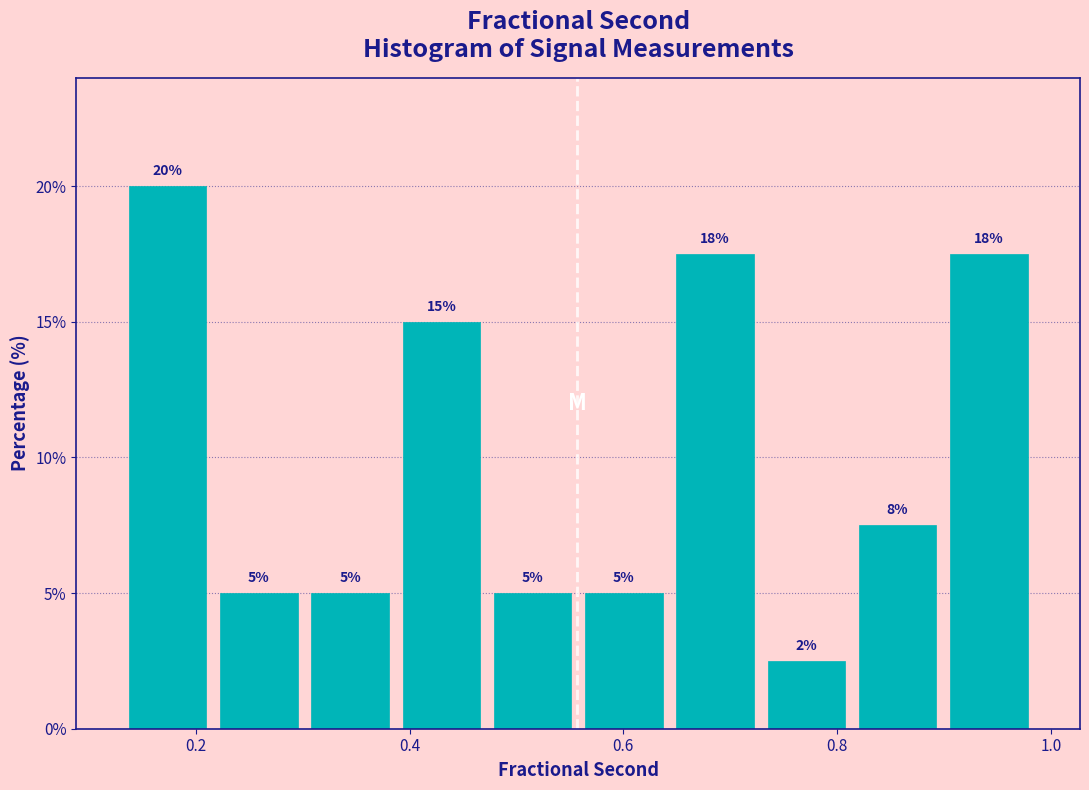

Which range on the x-axis has the tallest bar?

0.14 to 0.22